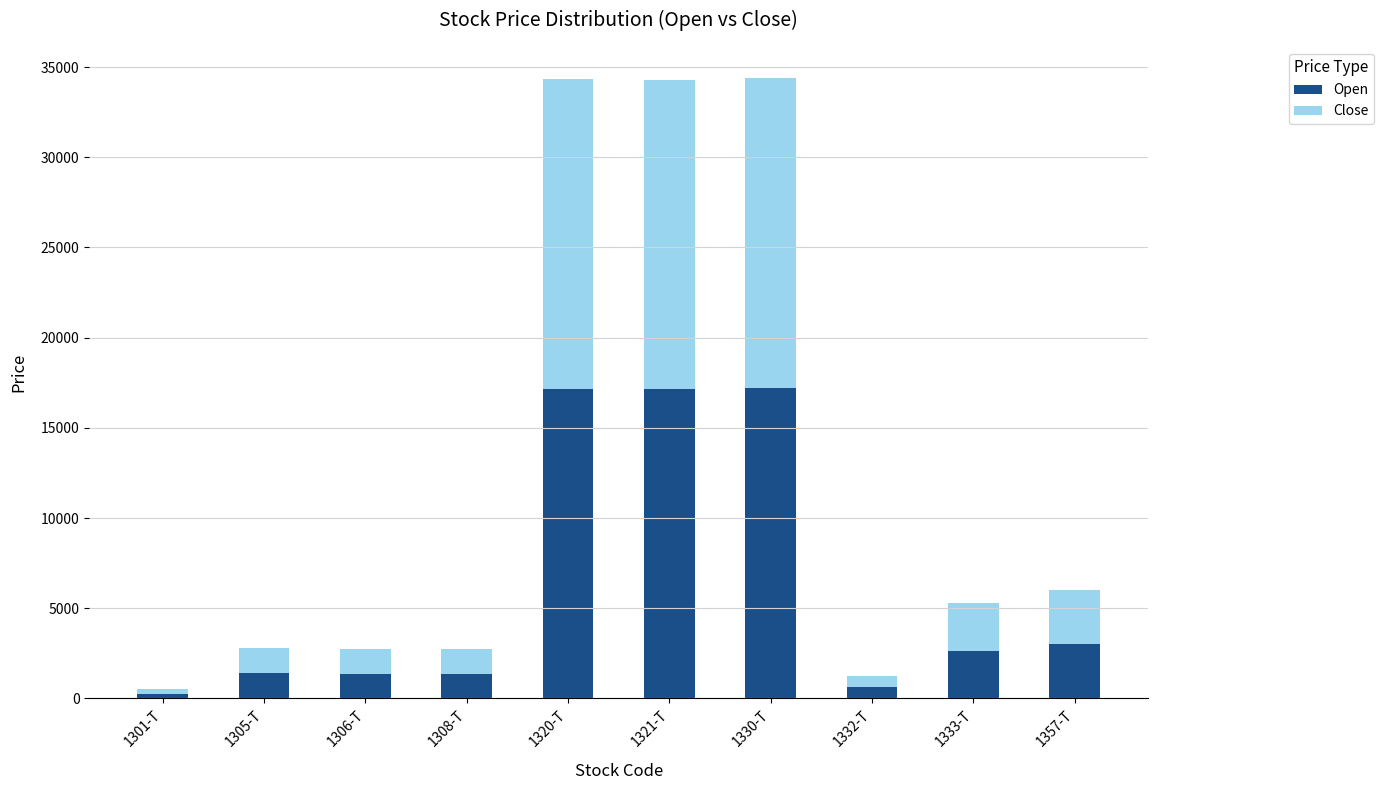

The Open series shows 3005 at 1357-T. True or false?

True